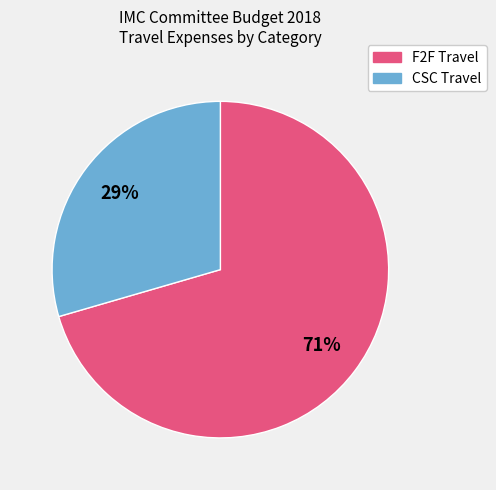

To the nearest percent, what is the average slice percentage?

50%